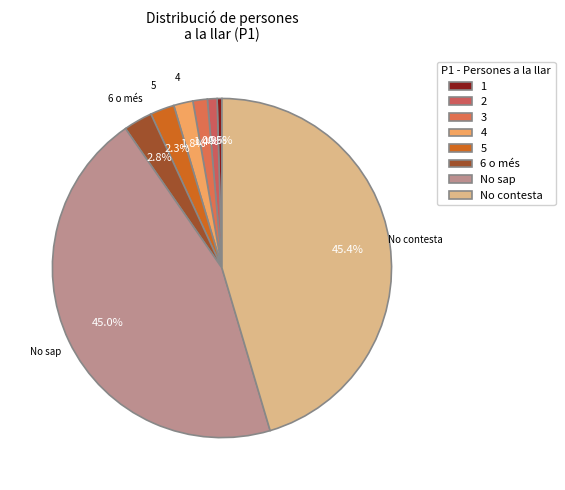

To the nearest percent, what portion does 4 represent?

2%